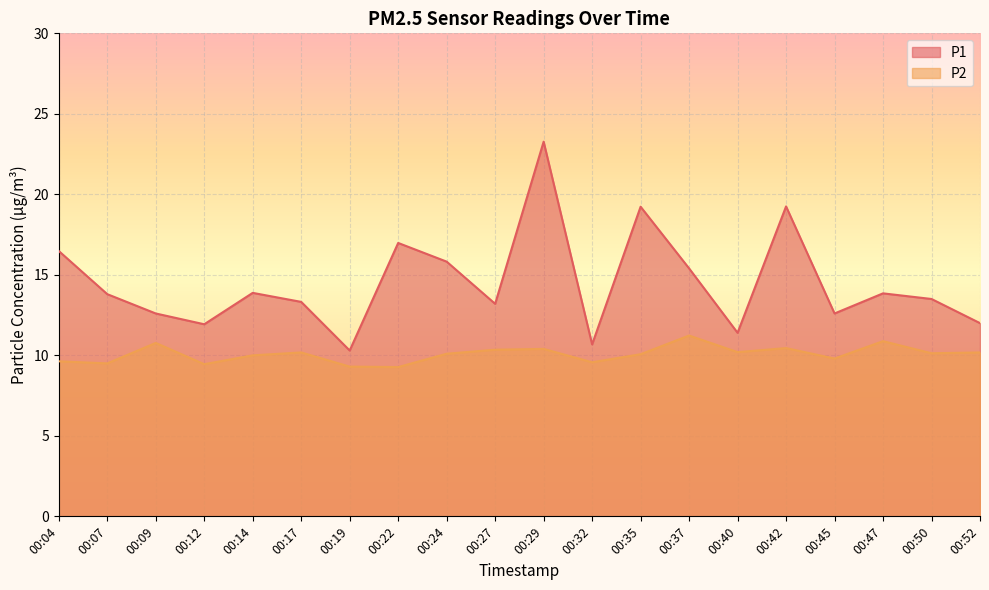

True or false: P1 and P2 intersect in this chart.

False